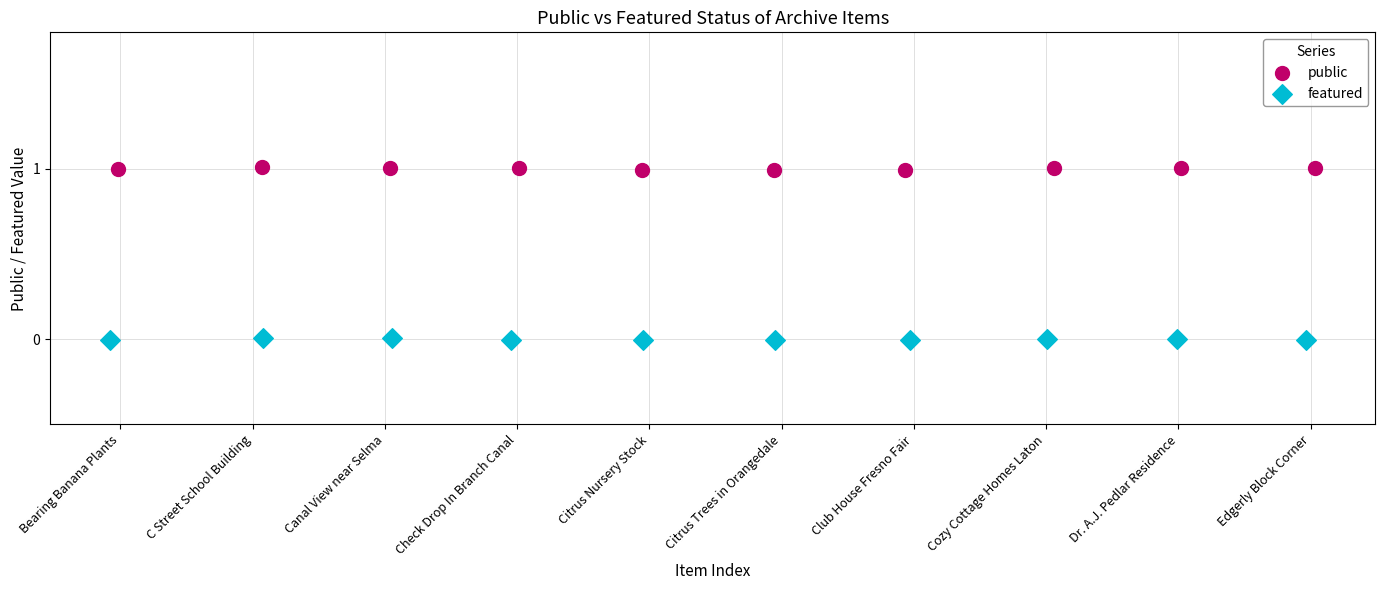

Which series contains the lowest Y value?

featured